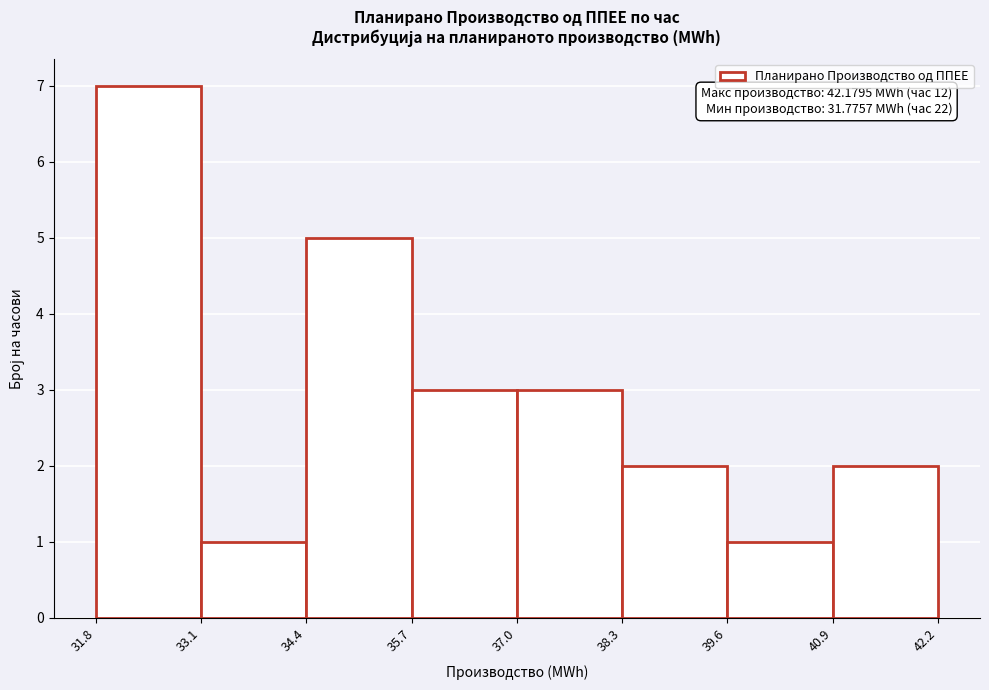

Over which range of the x-axis is the bar tallest?

31.8 to 33.1